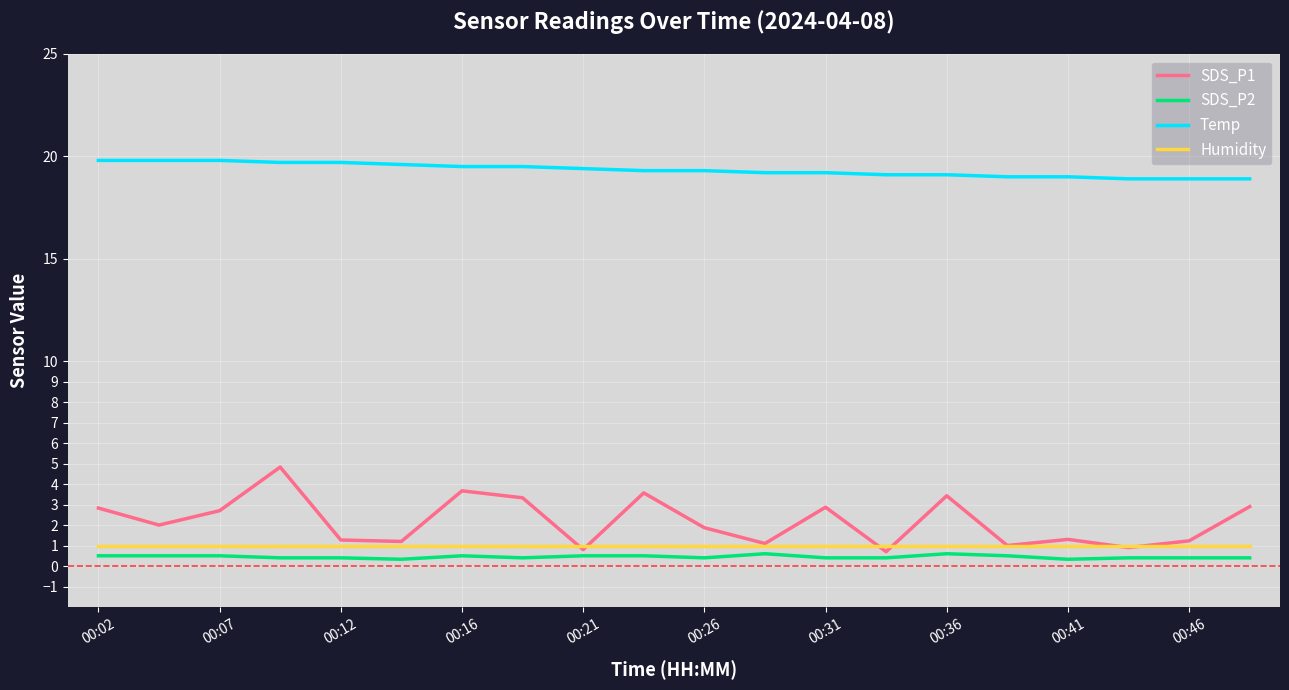

Which series has the largest total across all categories?

Temp